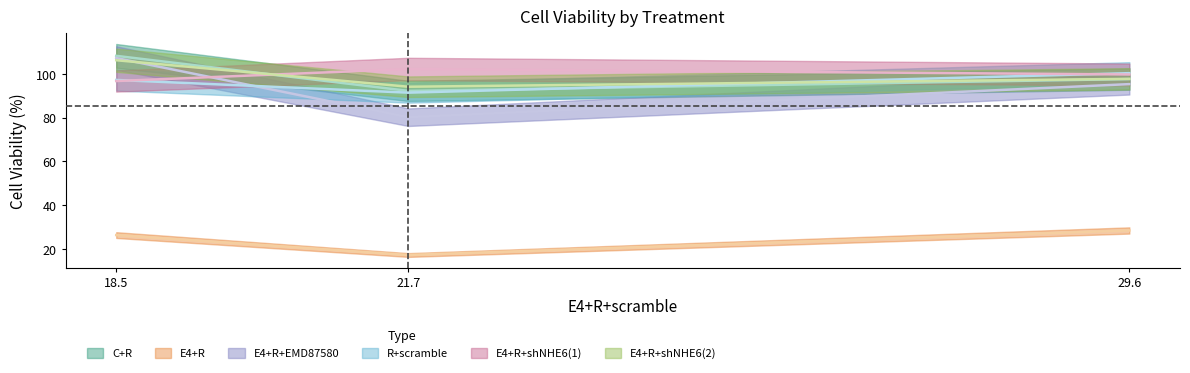

Where does the R+scramble series first go above 97?

18.5